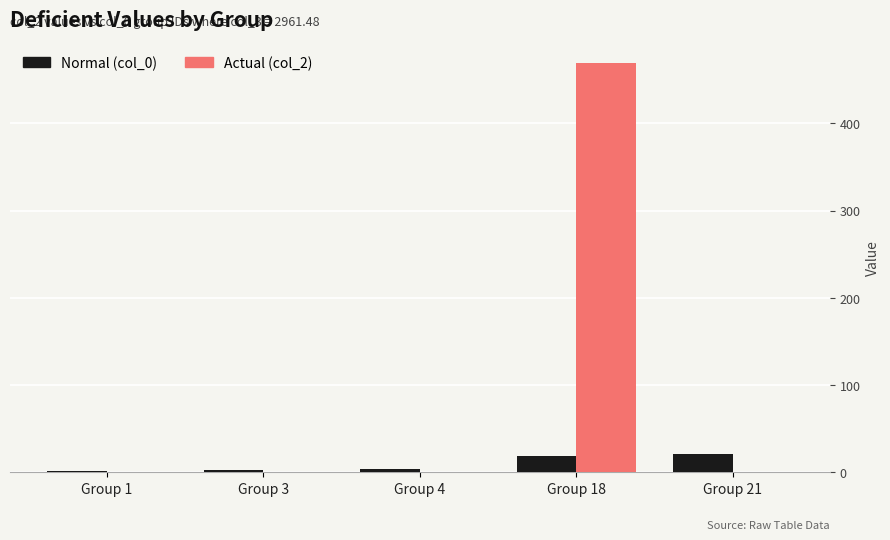

What is the sum of all Normal (col_0) values?

47.0